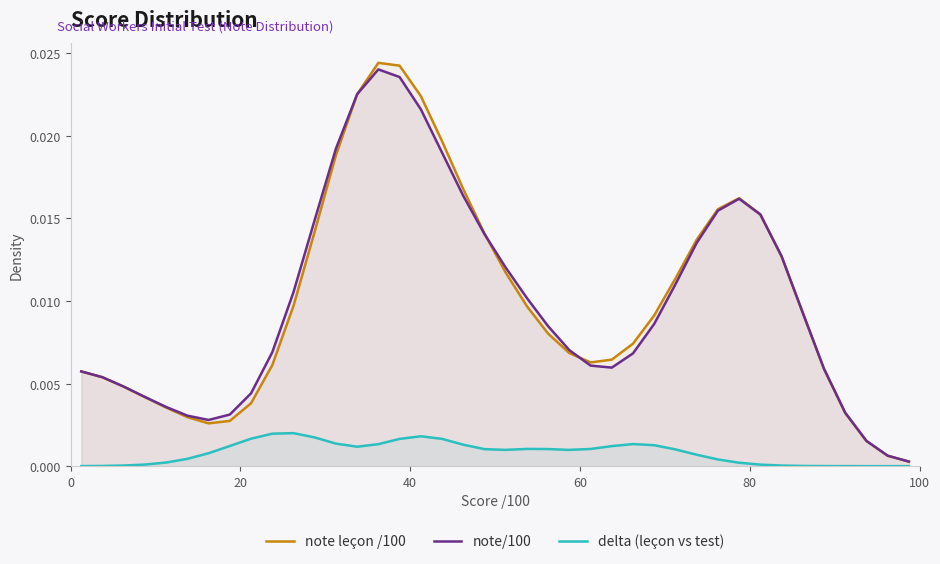

Which series has the widest spread of values?

note leçon /100